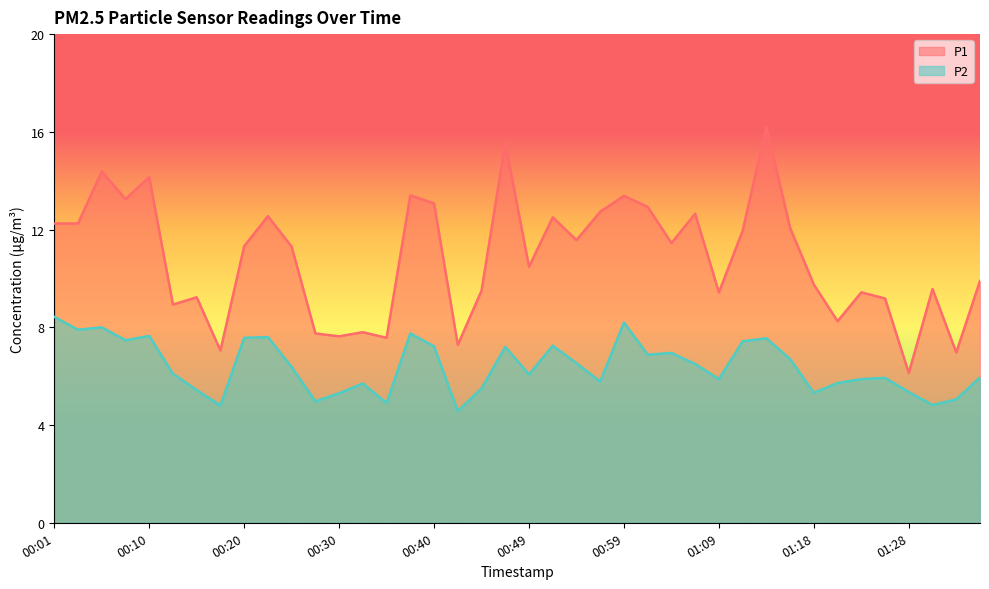

How many interior local peaks does the P1 series have?

13